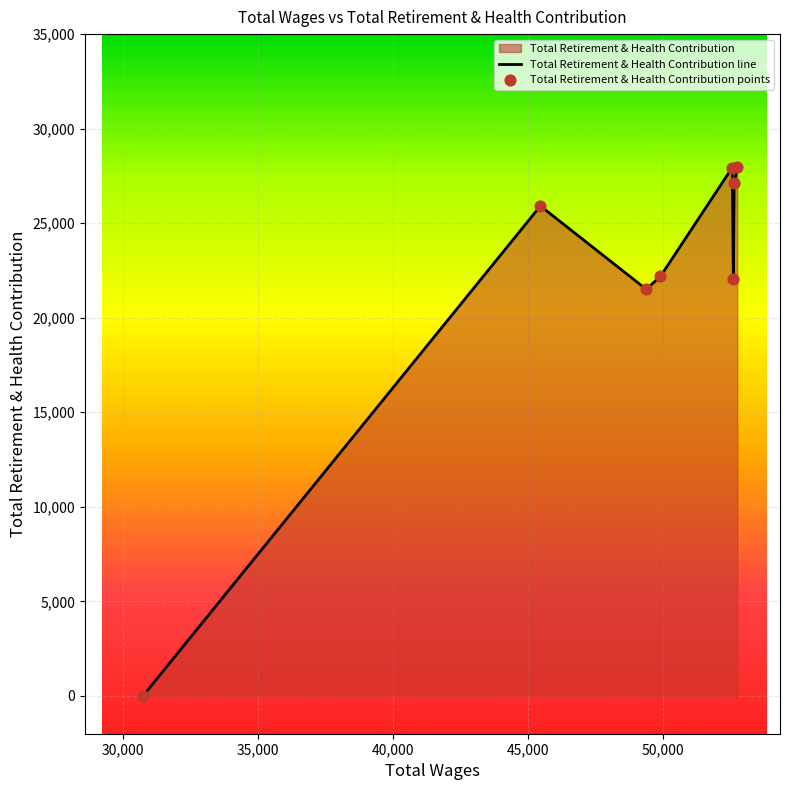

Which has a higher value, 52740.0 or 49895.0?

52740.0